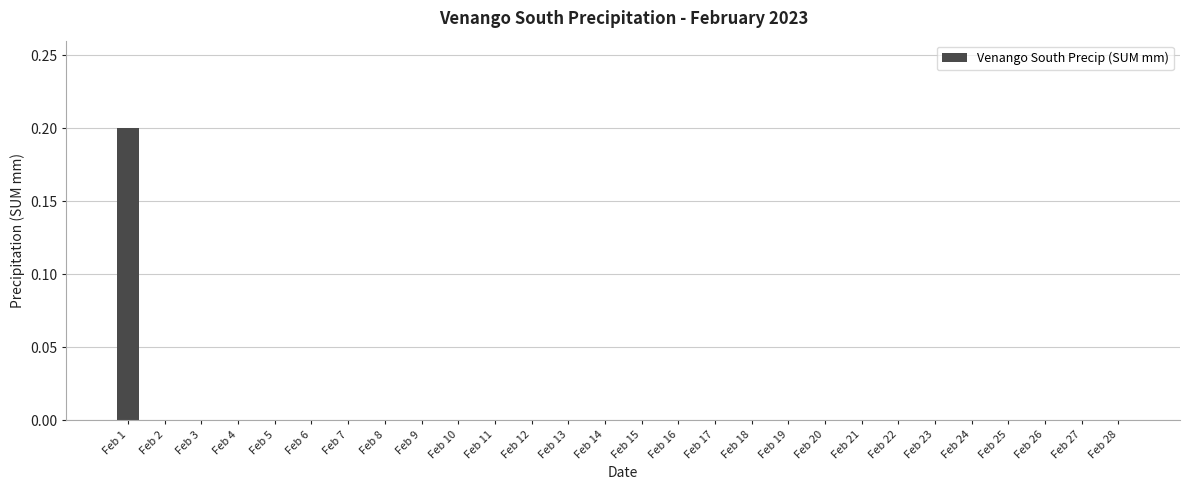

Which label corresponds to the largest value in the chart?

Feb 1